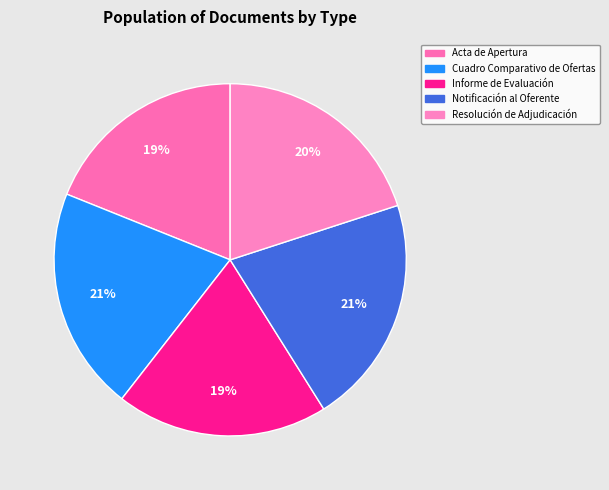

What is the ratio of the value at Resolución de Adjudicación to the value at Notificación al Oferente?

0.9